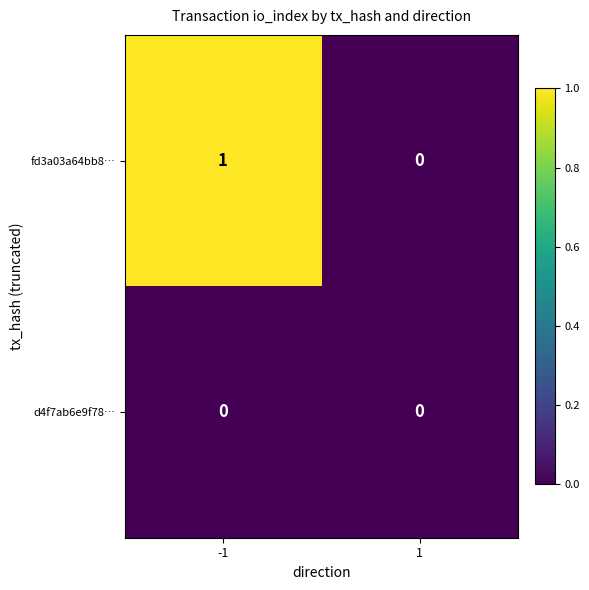

Reading right to left, list all the values displayed in this chart.

fd3a03a64bb8…: 0	1
d4f7ab6e9f78…: 0	0